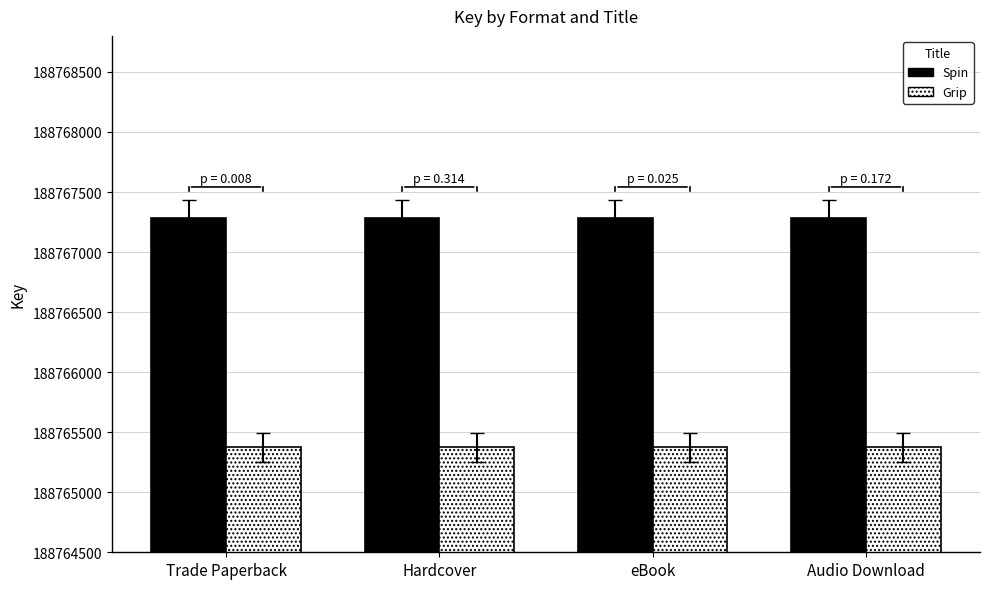

Which series has the largest total across all categories?

Spin